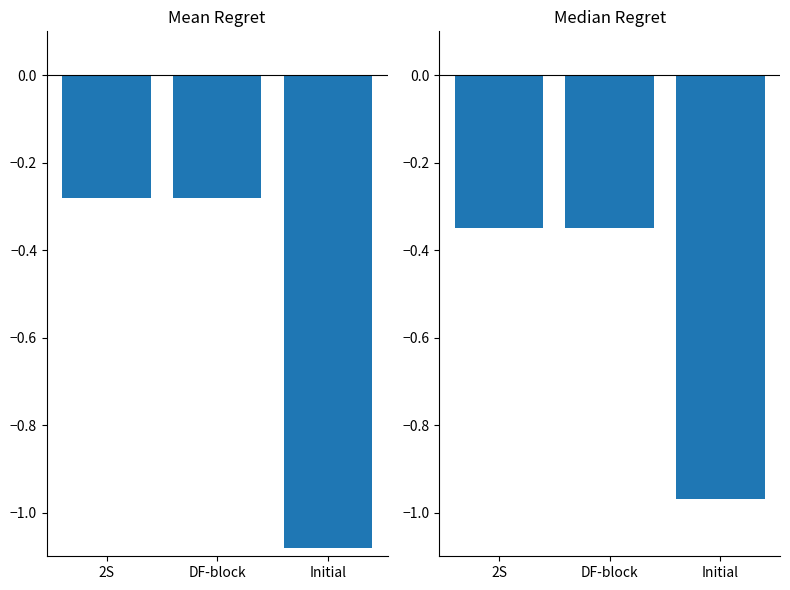

What is the smallest value displayed?

-1.1